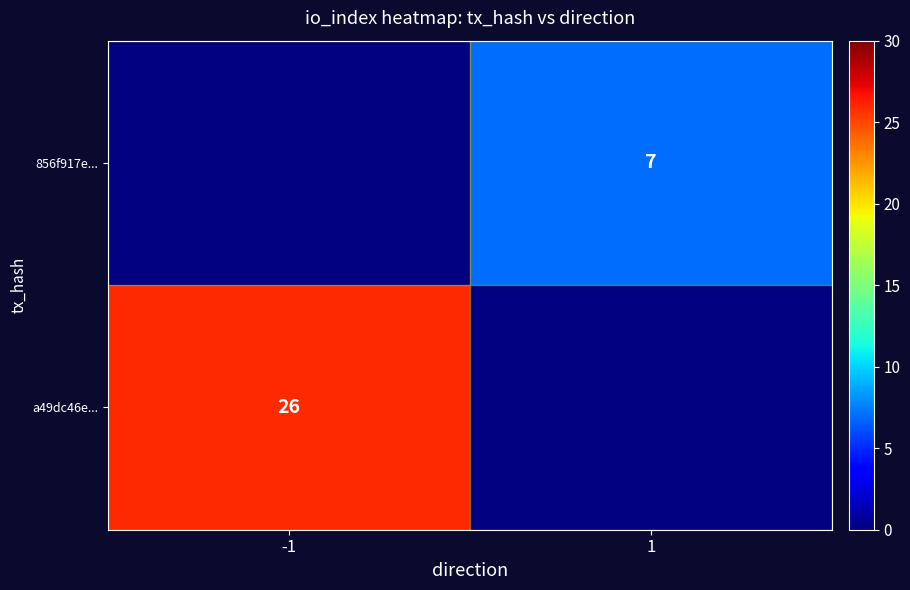

Is the value of 856f917e... at 1 greater than the value of a49dc46e... at -1?

No